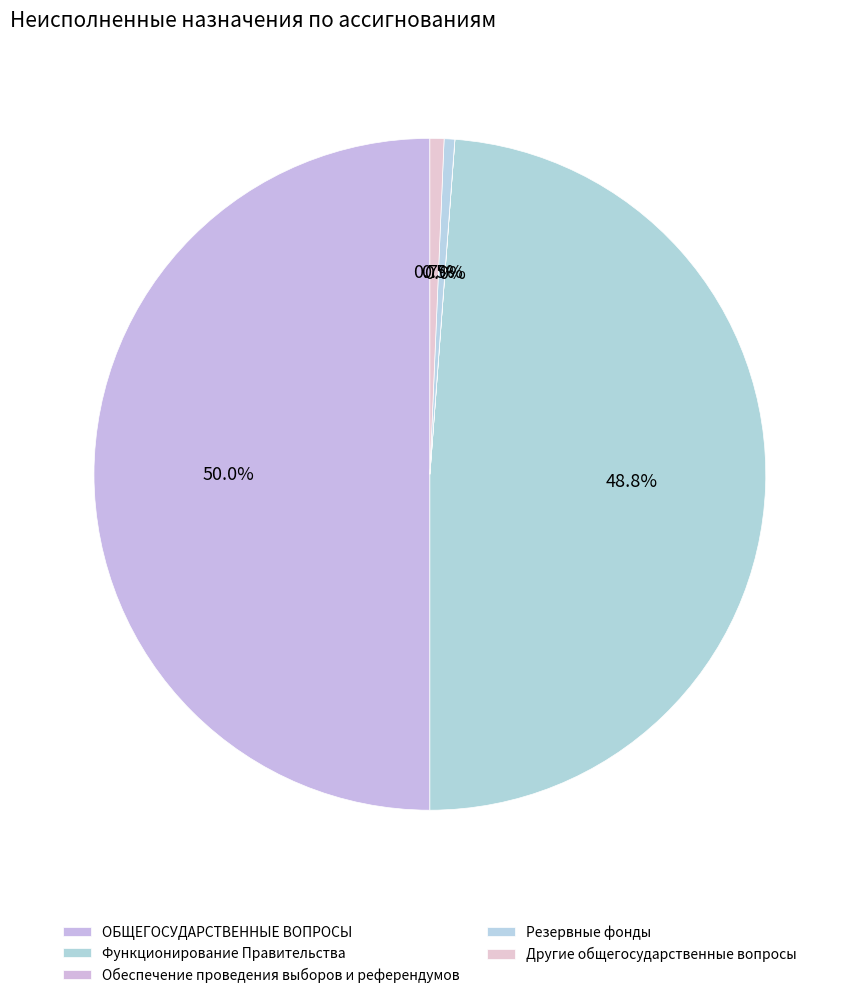

What is the smallest slice in the pie chart?

Обеспечение проведения выборов и референдумов